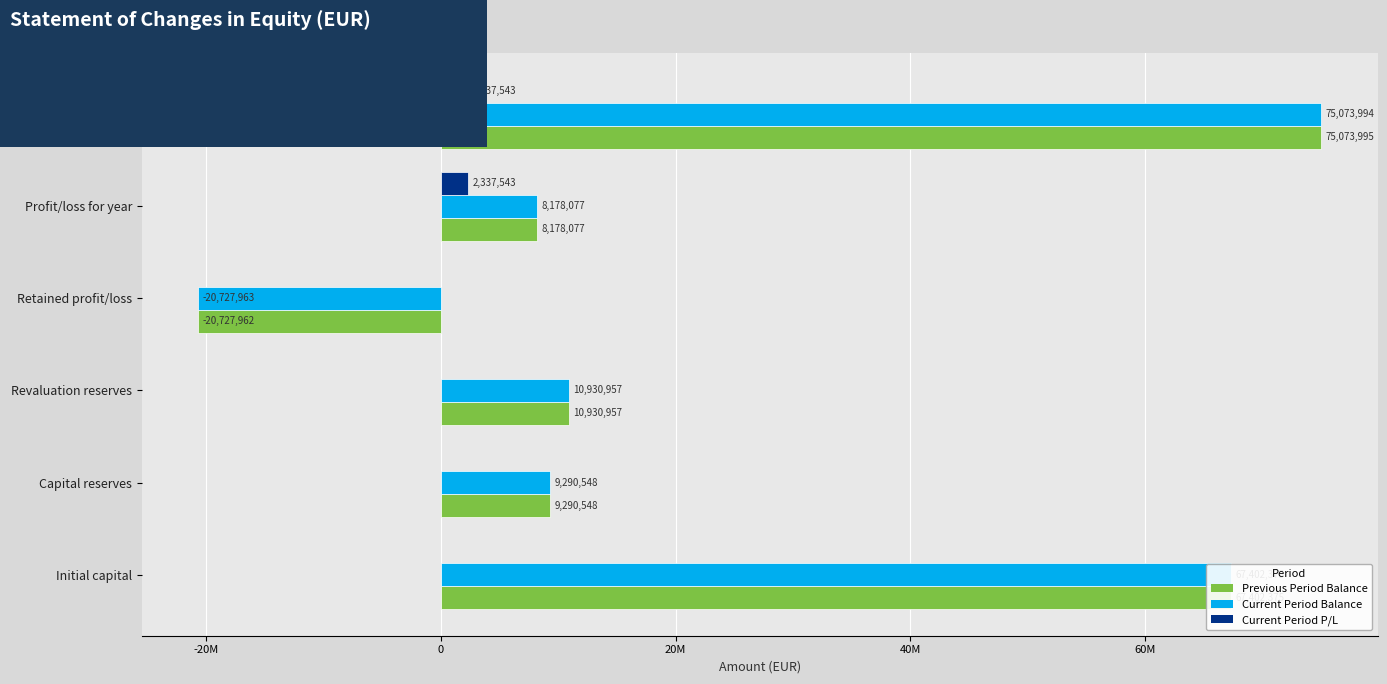

What are all the series names shown in the legend?

Previous Period Balance, Current Period Balance, Current Period P/L